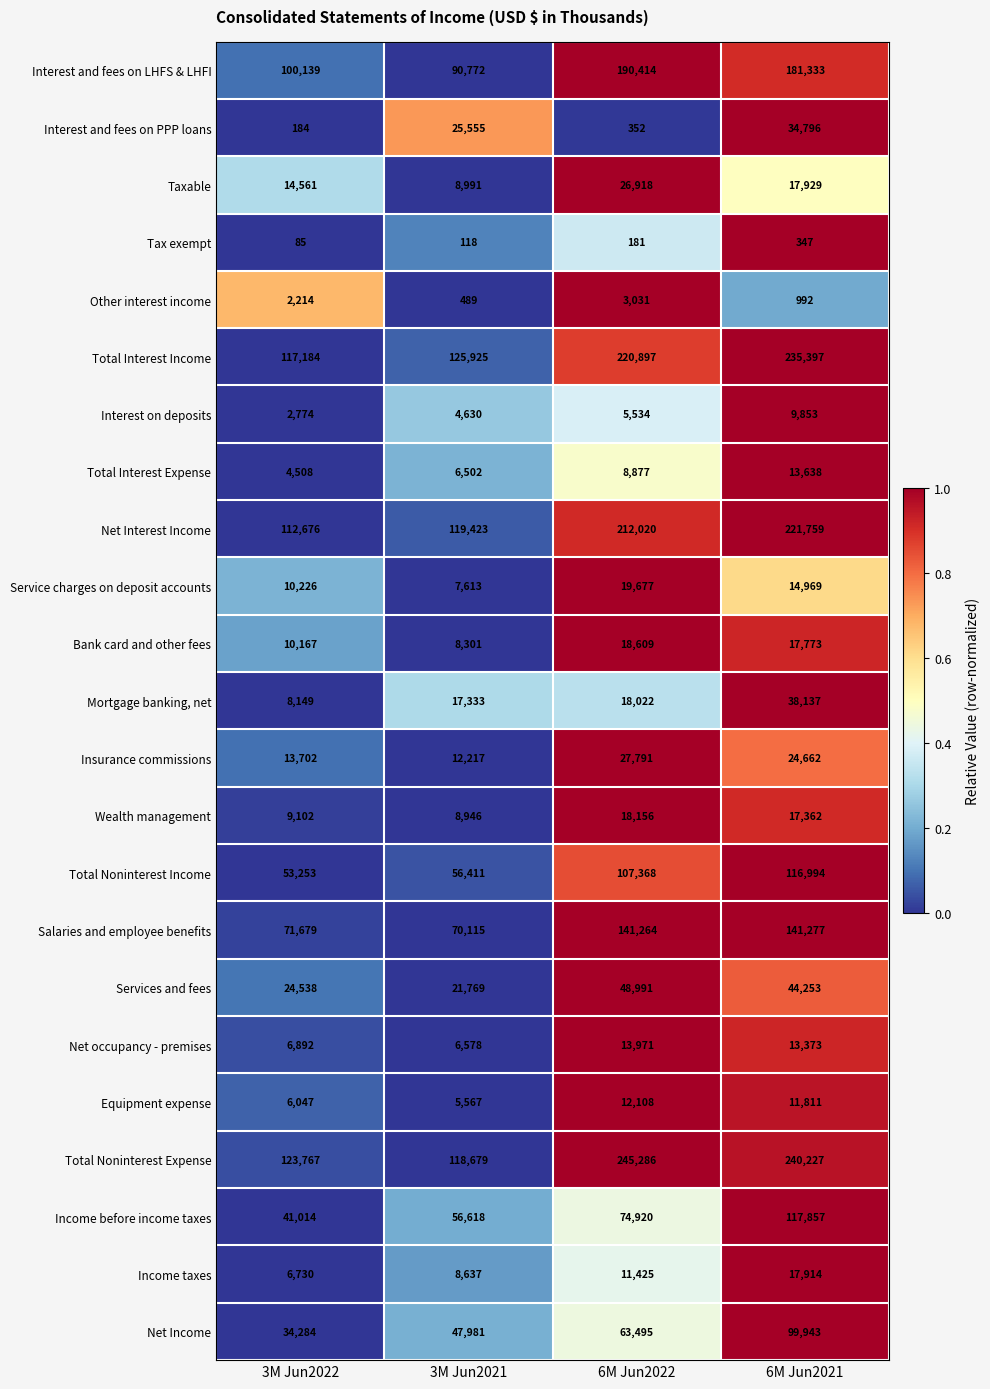

Rank the categories by Net Interest Income value from highest to lowest.

6M Jun2021, 6M Jun2022, 3M Jun2021, 3M Jun2022